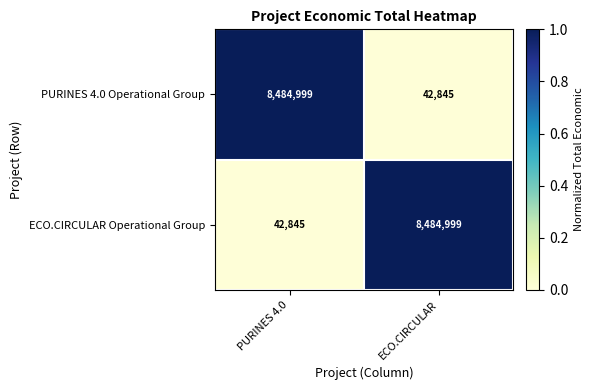

What is the total value across all series at PURINES 4.0?

8527844